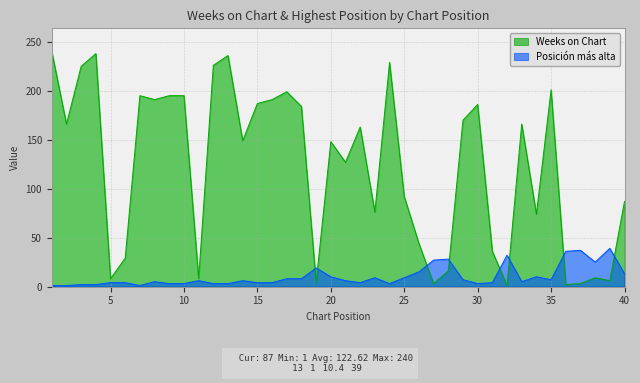

Does the chart display data point markers on the line(s)?

No